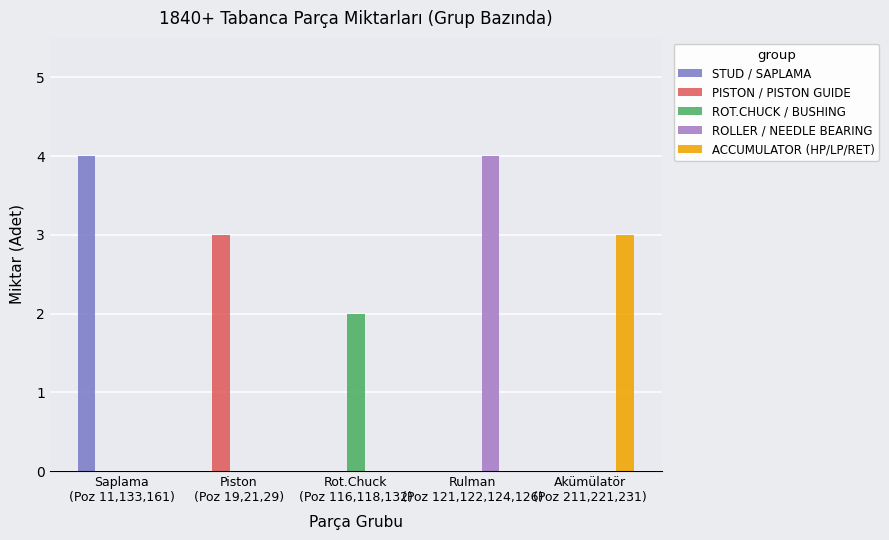

What is the greatest value displayed?

4